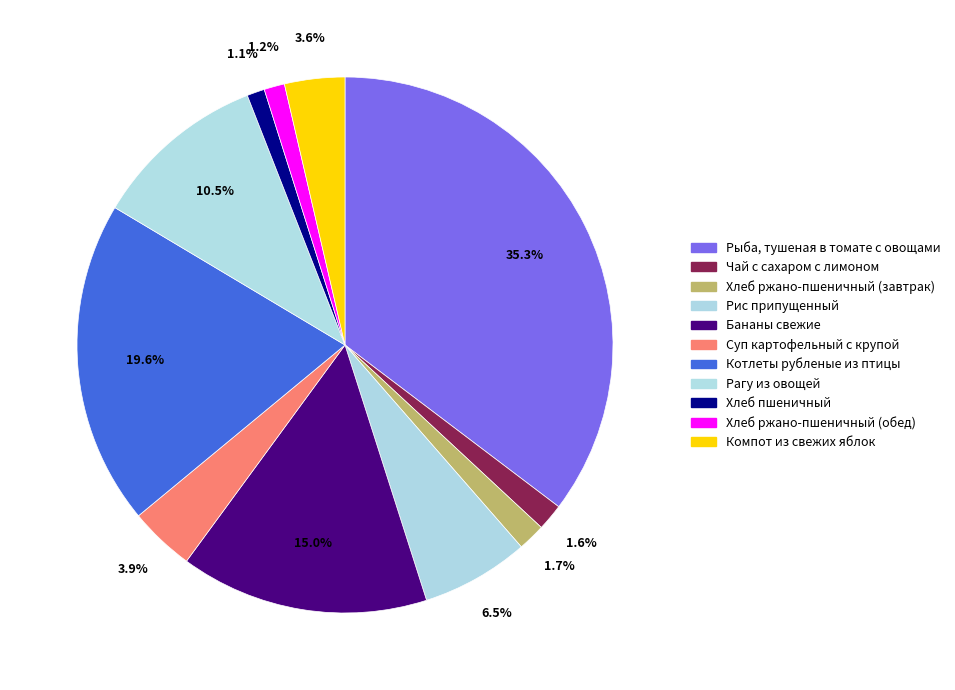

Rank the categories by value from lowest to highest.

Хлеб пшеничный, Хлеб ржано-пшеничный (обед), Чай с сахаром с лимоном, Хлеб ржано-пшеничный (завтрак), Компот из свежих яблок, Суп картофельный с крупой, Рис припущенный, Рагу из овощей, Бананы свежие, Котлеты рубленые из птицы, Рыба, тушеная в томате с овощами